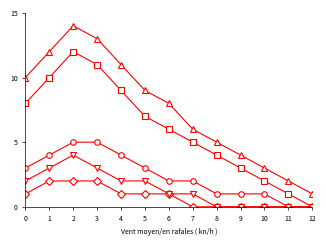

What is the maximum value shown in the chart?

14